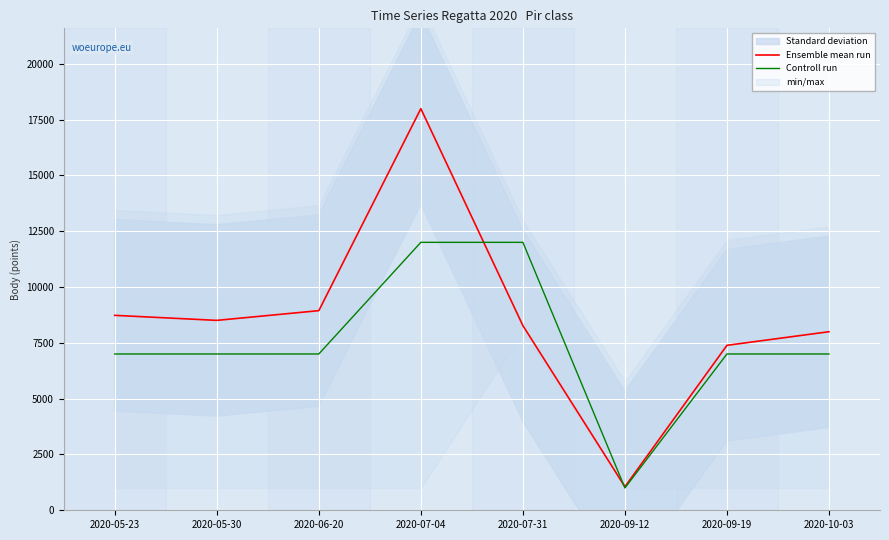

What is the average value of the Controll run series?

7500